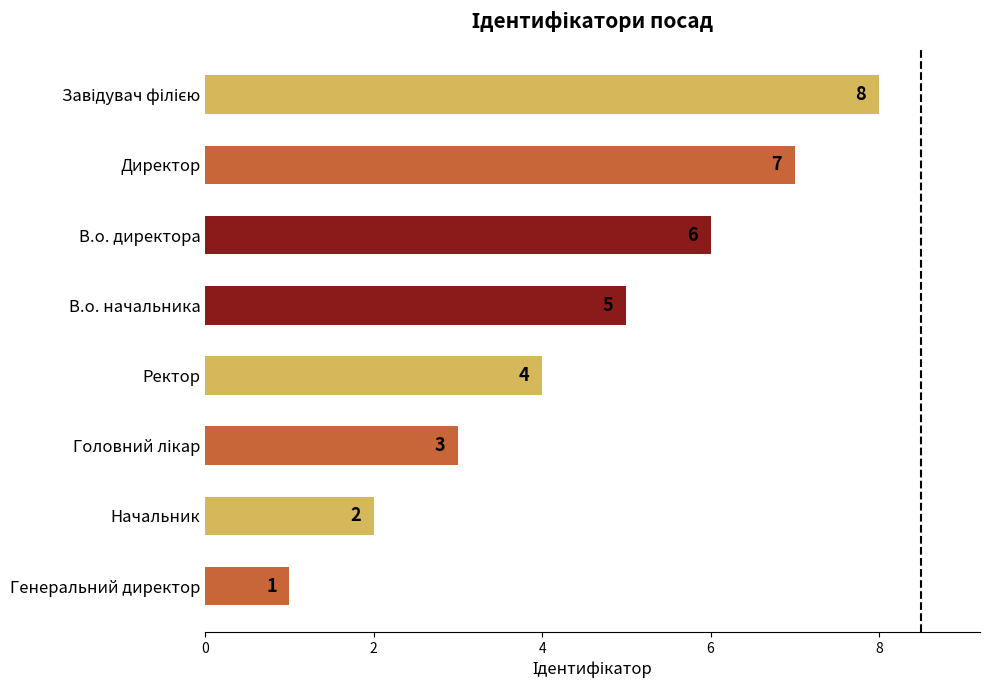

Read the value at Директор.

7